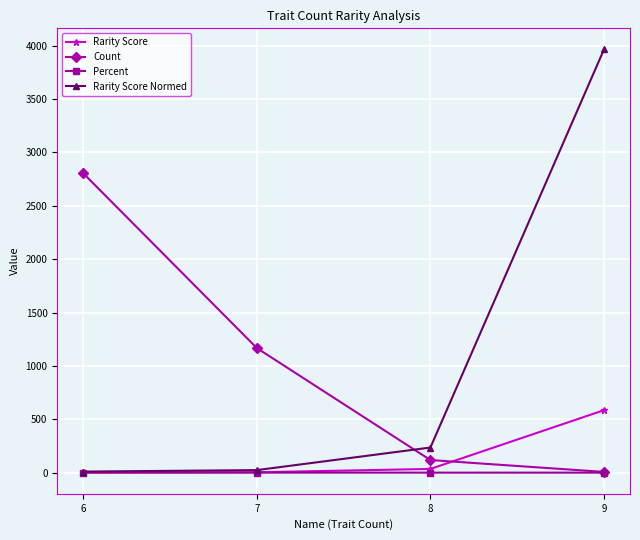

What is the value of the Count point at the 4th from the left?

7.0